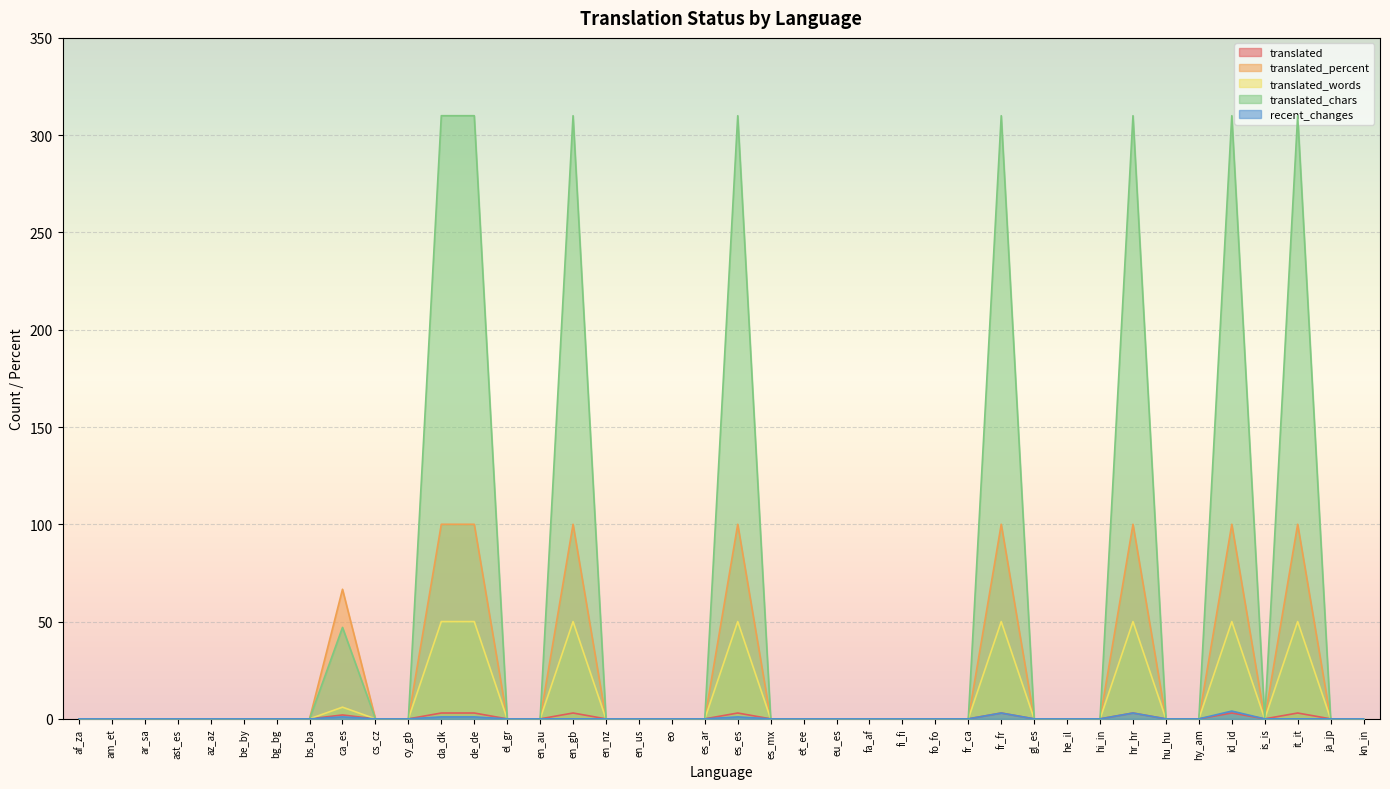

Which category has the lowest value across all series?

af_za